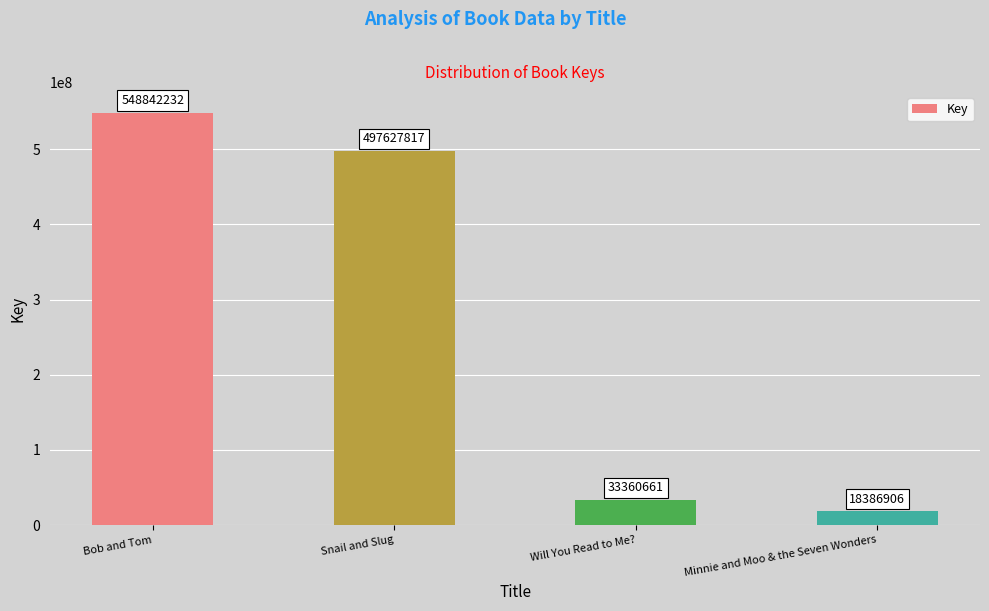

What is the label of the 3rd bar from the right?

Snail and Slug